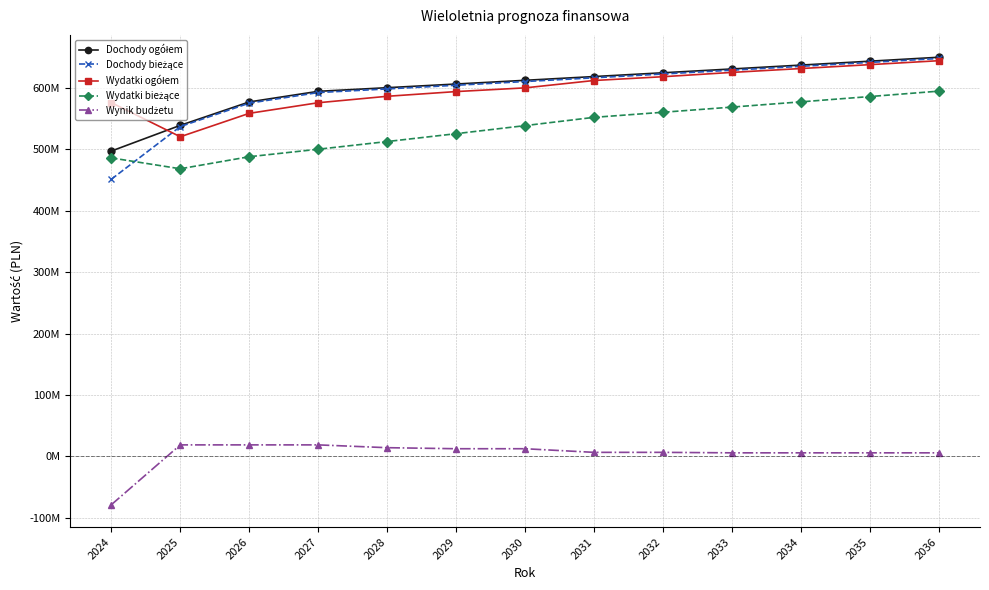

Is this an area chart (filled region under the line)?

No